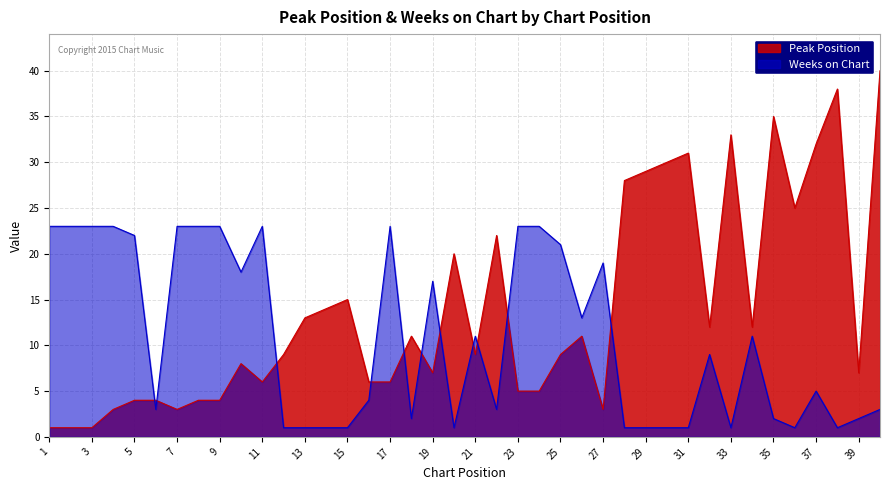

Reading right to left, extract all data points from this chart.

Peak Position: 40	7	38	32	25	35	12	33	12	31	30	29	28	3	11	9	5	5	22	9	20	7	11	6	6	15	14	13	9	6	8	4	4	3	4	4	3	1	1	1
Weeks on Chart: 3	2	1	5	1	2	11	1	9	1	1	1	1	19	13	21	23	23	3	11	1	17	2	23	4	1	1	1	1	23	18	23	23	23	3	22	23	23	23	23